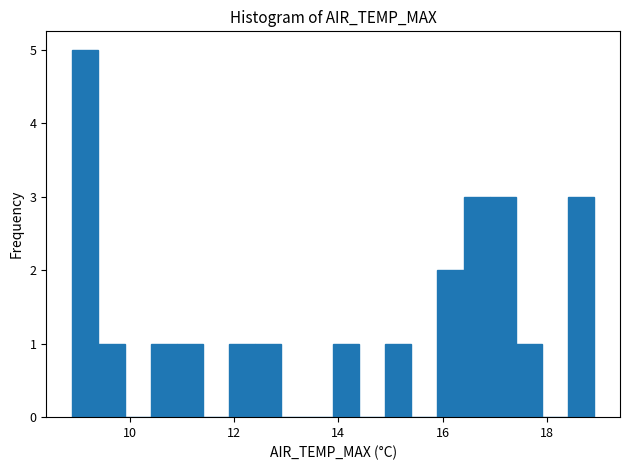

Around what value on the x-axis is the tallest bar? Give the approximate position of its centre, as read against the axis.

9.2